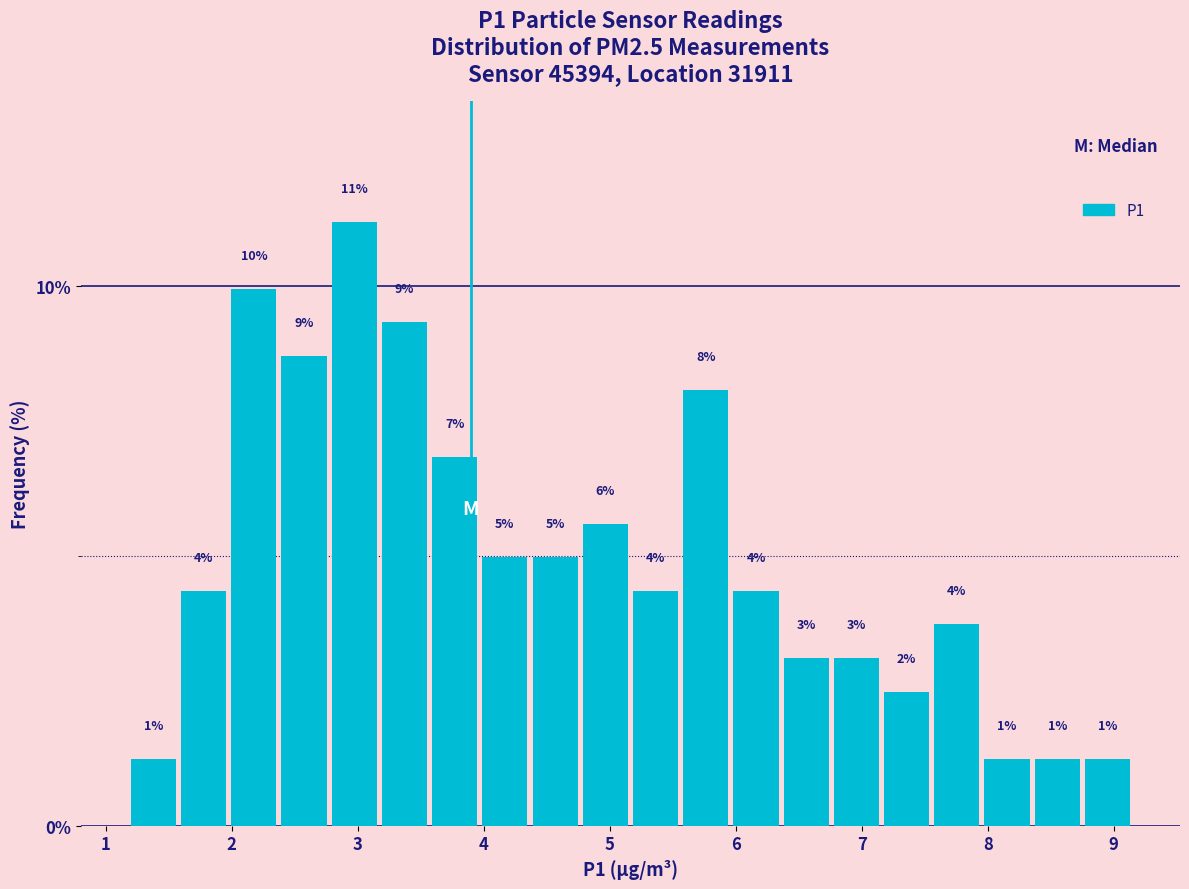

Around what value on the x-axis is the tallest bar? Give the approximate position of its centre, as read against the axis.

3.0